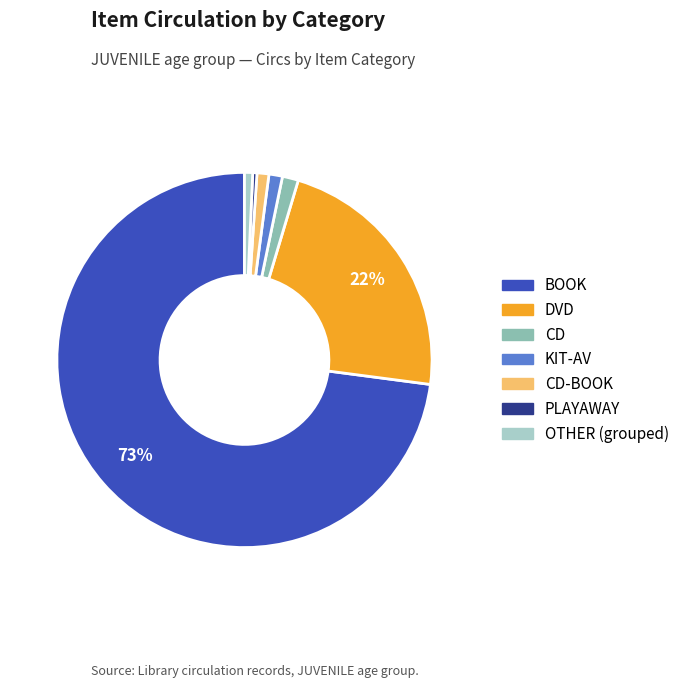

Is there any slice that represents more than half of the pie?

Yes